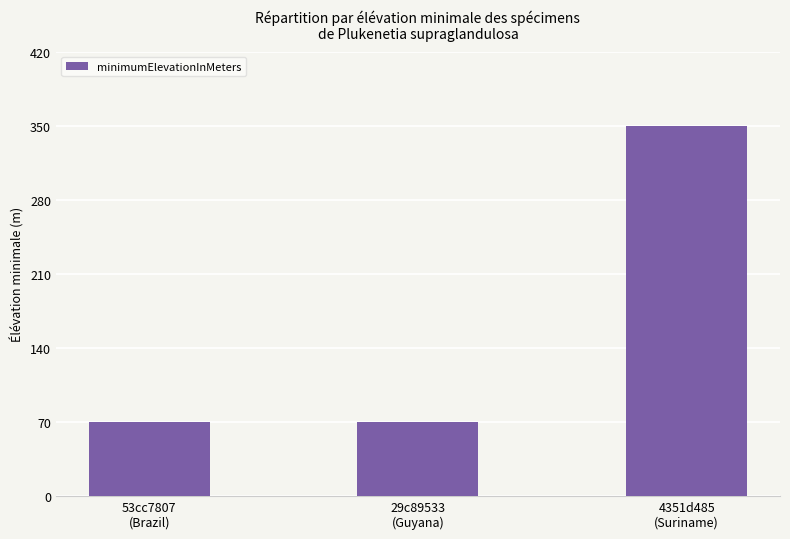

What is the label of the 2nd bar from the right?

29c89533
(Guyana)